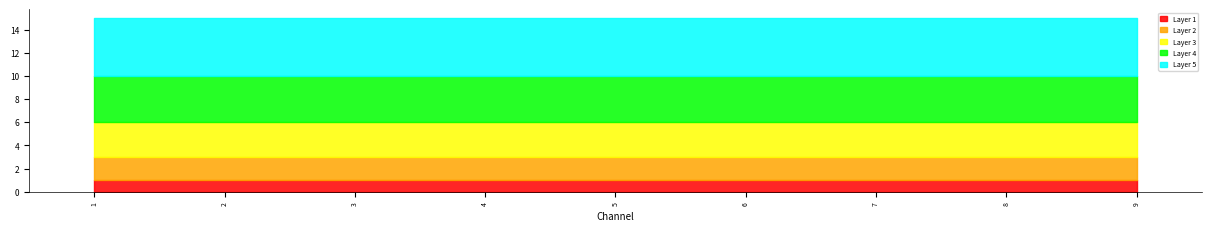

What is the total value across all series at 6?

15